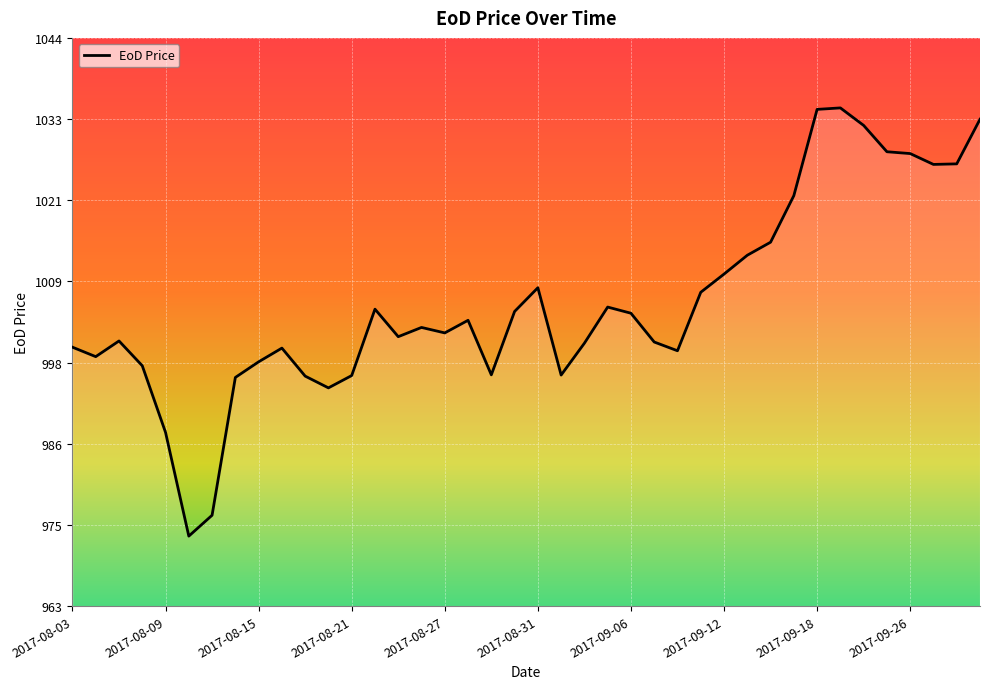

What is the maximum value shown in the chart?

1034.2